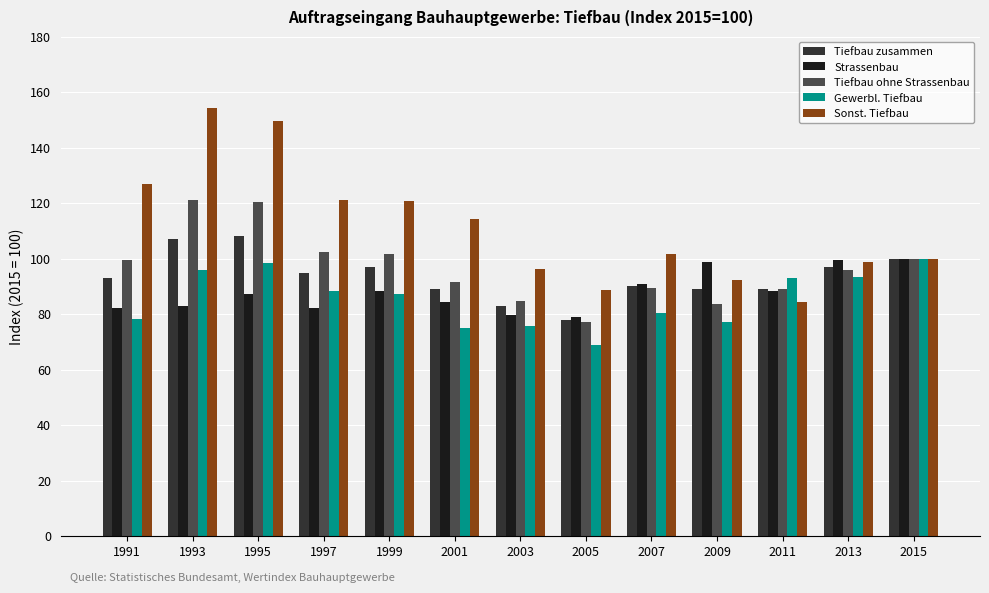

Which category has the lowest value in the Sonst. Tiefbau series?

2011